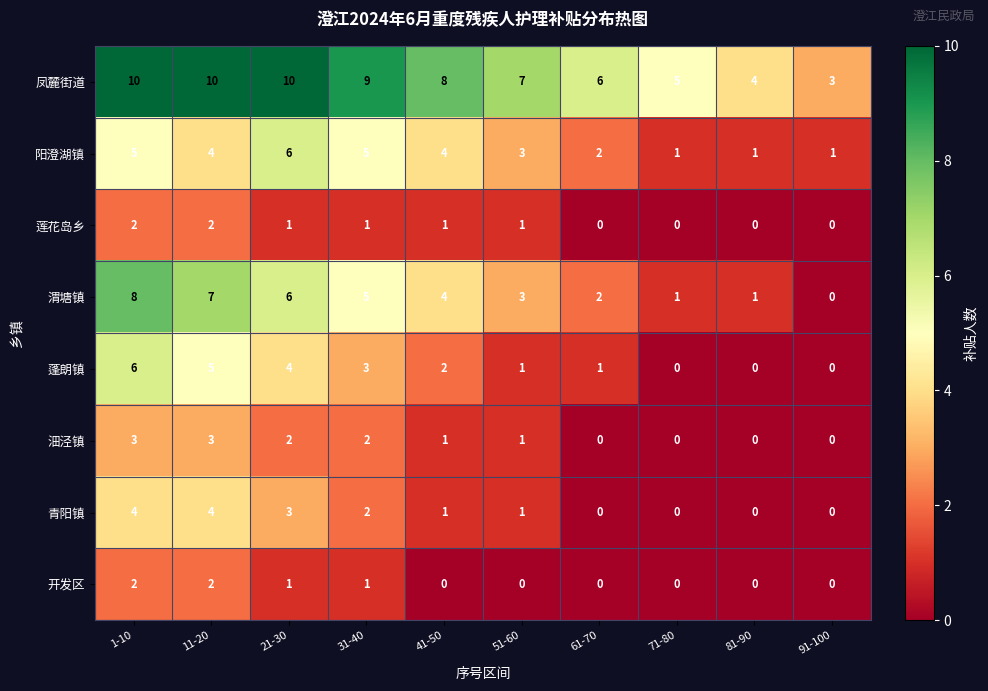

The value of 渭塘镇 at 71-80 is 1. True or false?

True